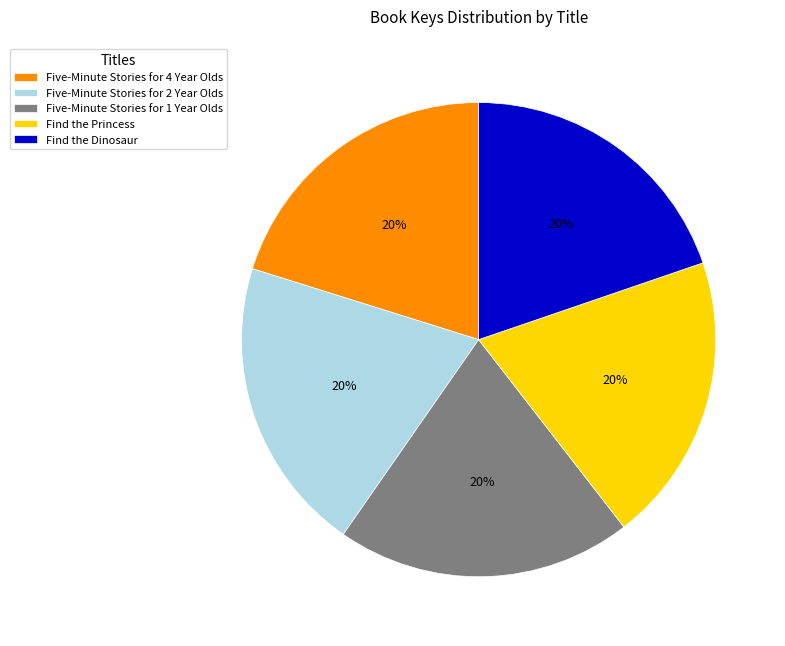

What is the ratio of the value at Five-Minute Stories for 1 Year Olds to the value at Find the Dinosaur?

1.0